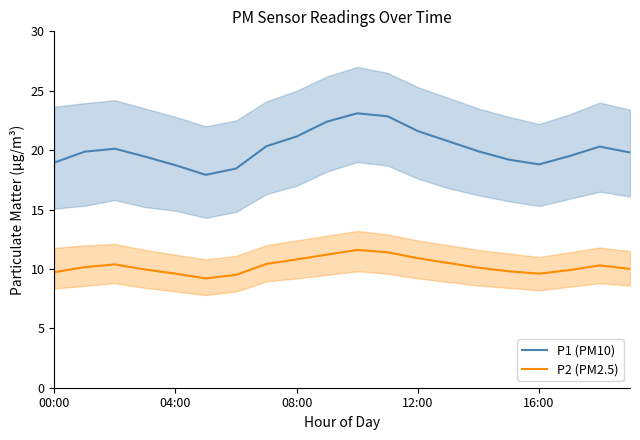

Which series has the largest total across all categories?

P1 (PM10)